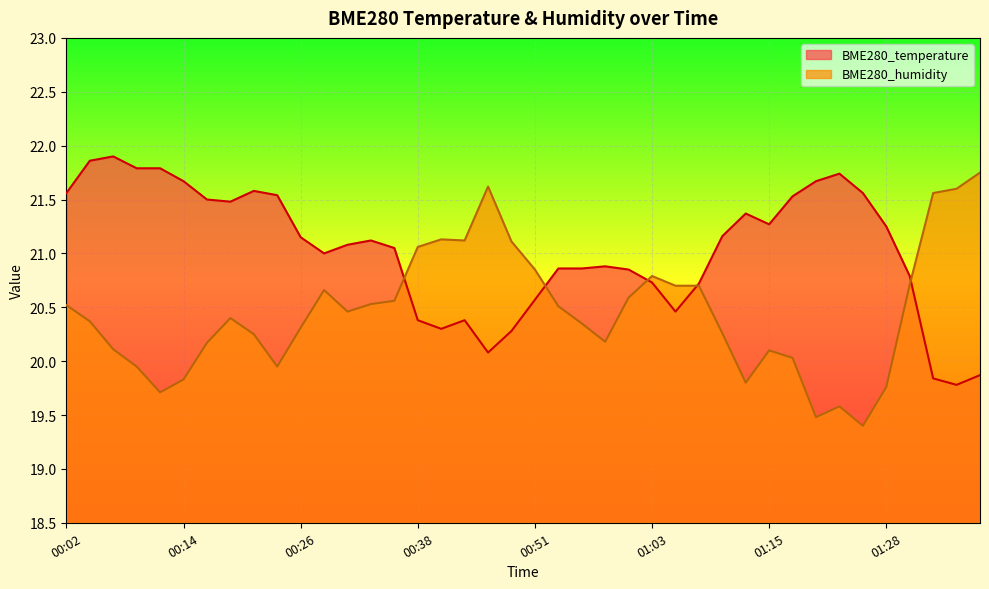

True or false: BME280_temperature and BME280_humidity cross at least once.

True